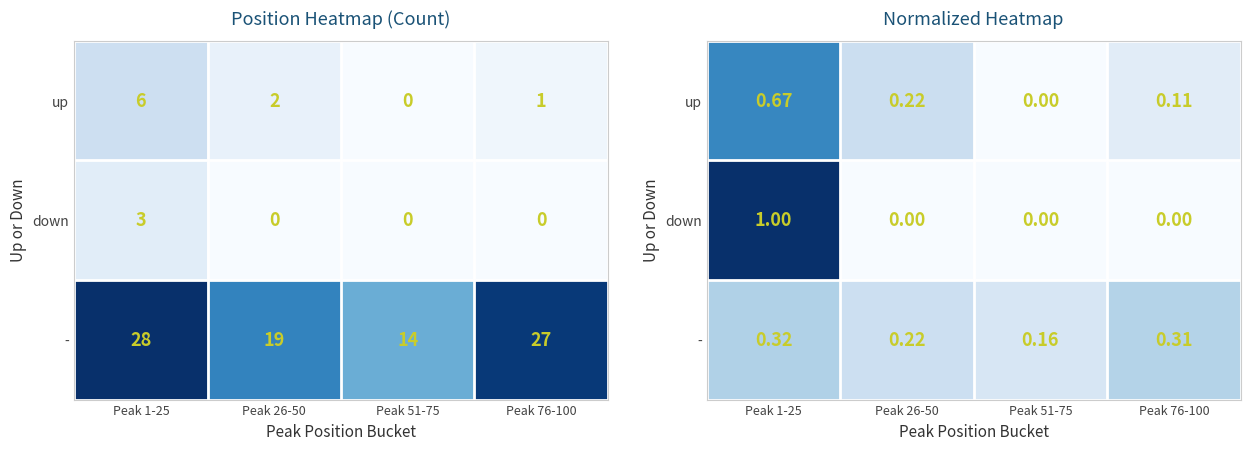

Is it true that down equals 1.0 at Peak 1-25?

True